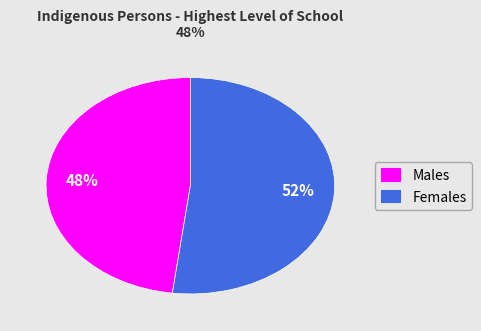

Which has a higher value, Females or Males?

Females